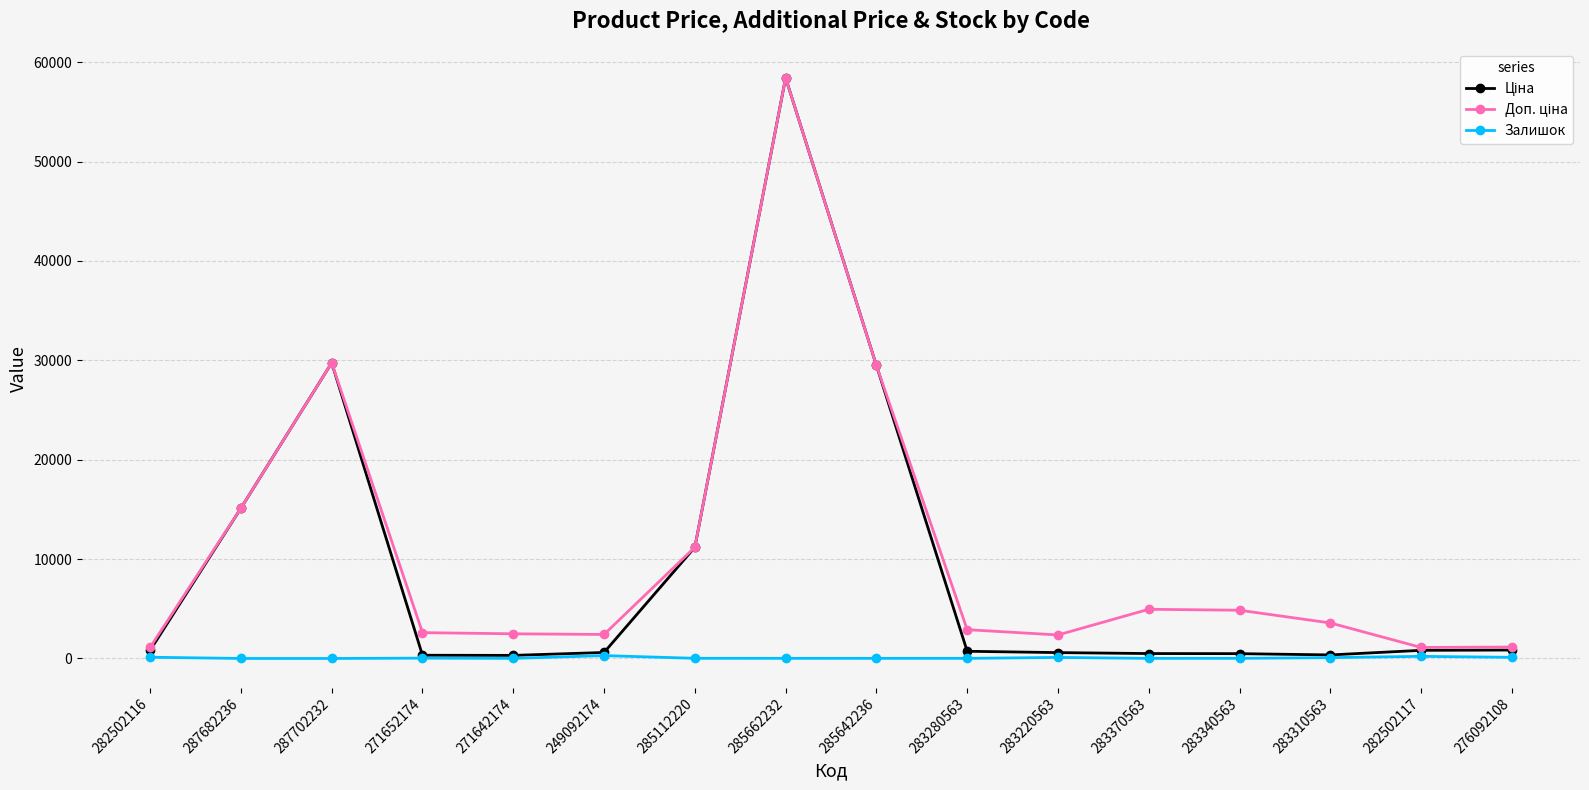

The Залишок series shows 85.0 at 283310563. True or false?

True